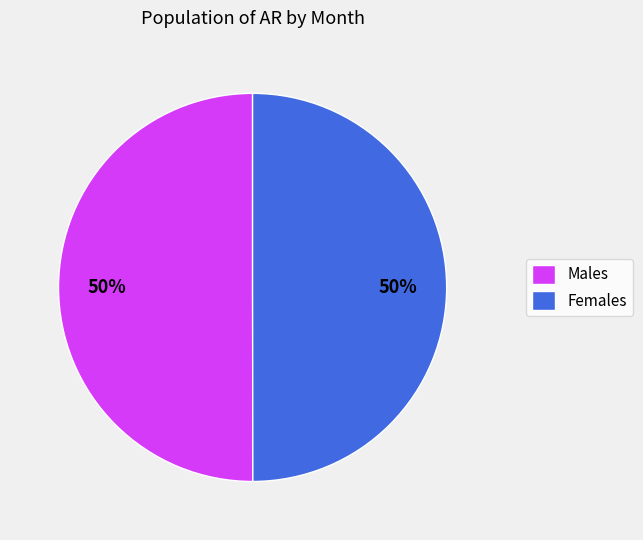

How many segments does this pie chart have?

2